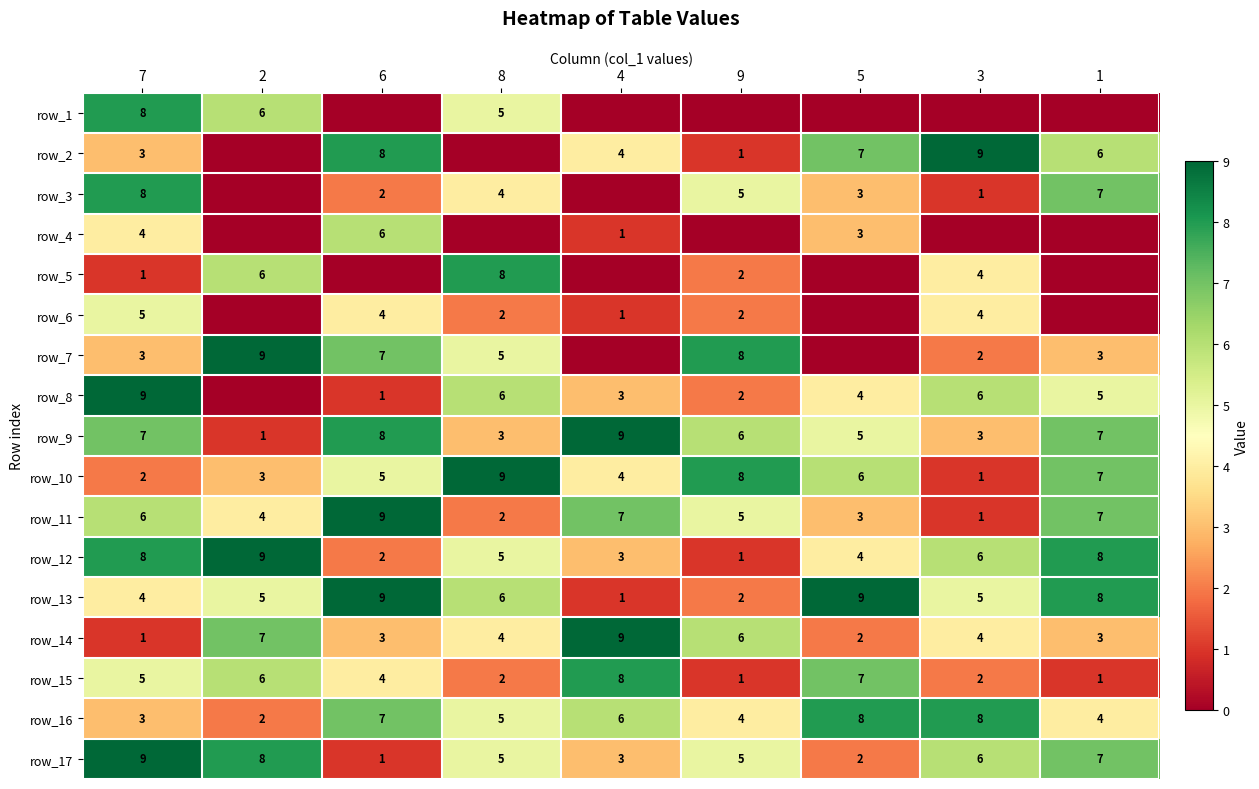

The row_14 series shows 9 at 2. True or false?

False